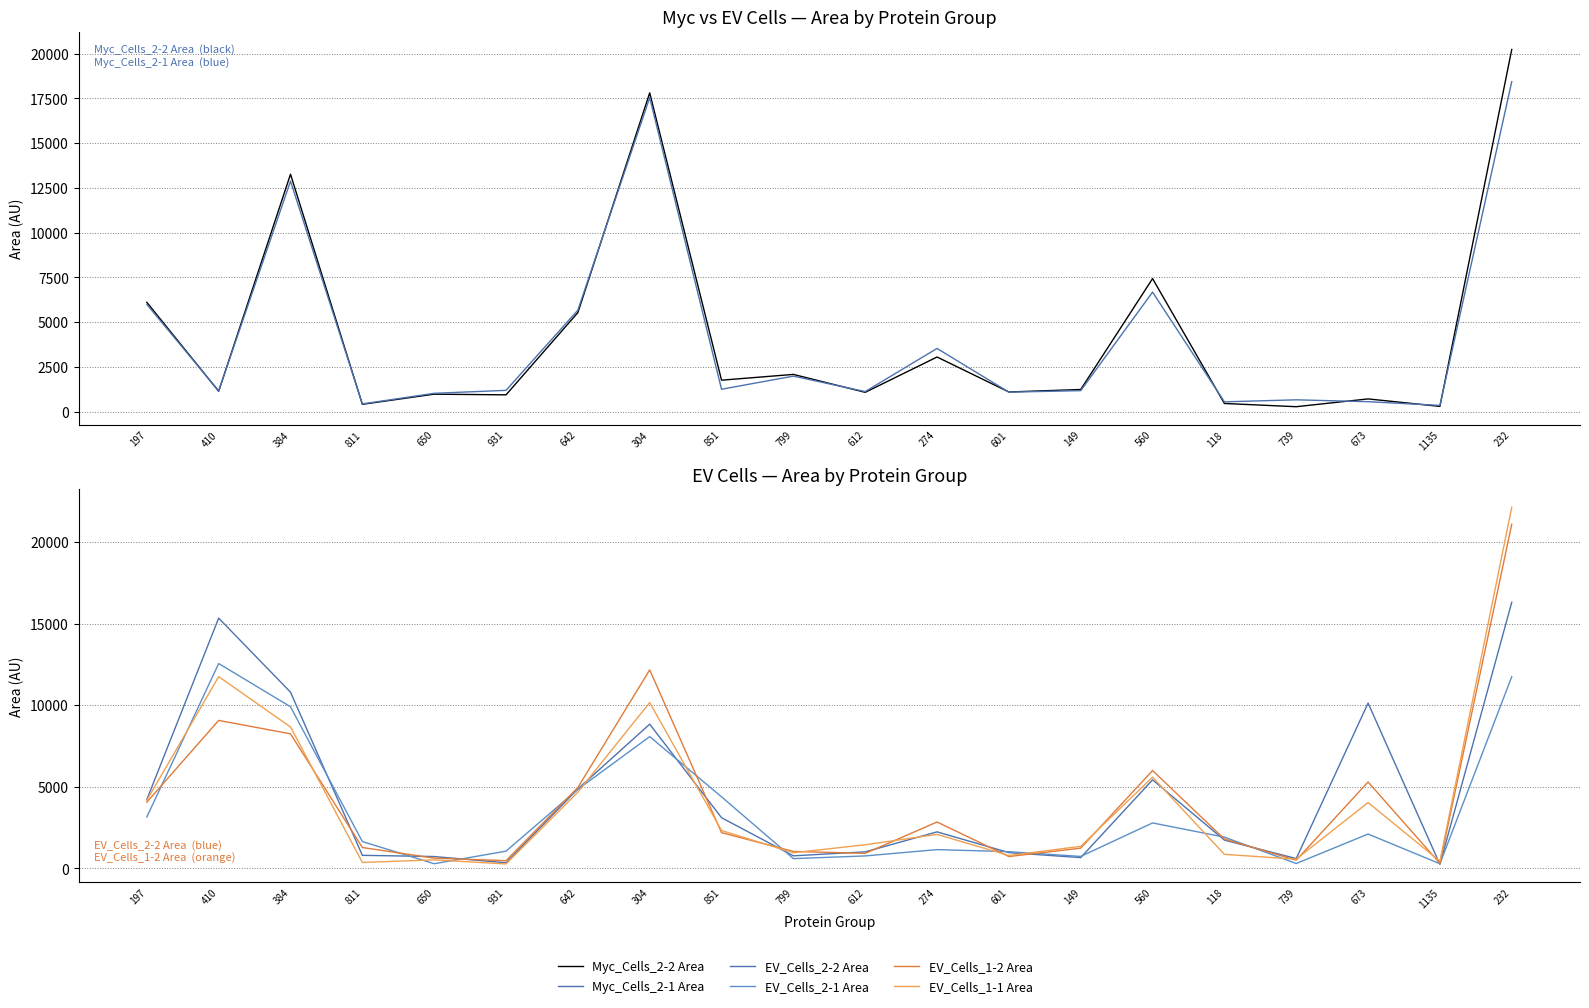

What is the sum of all Myc_Cells_2-2 Area values?

85786.6